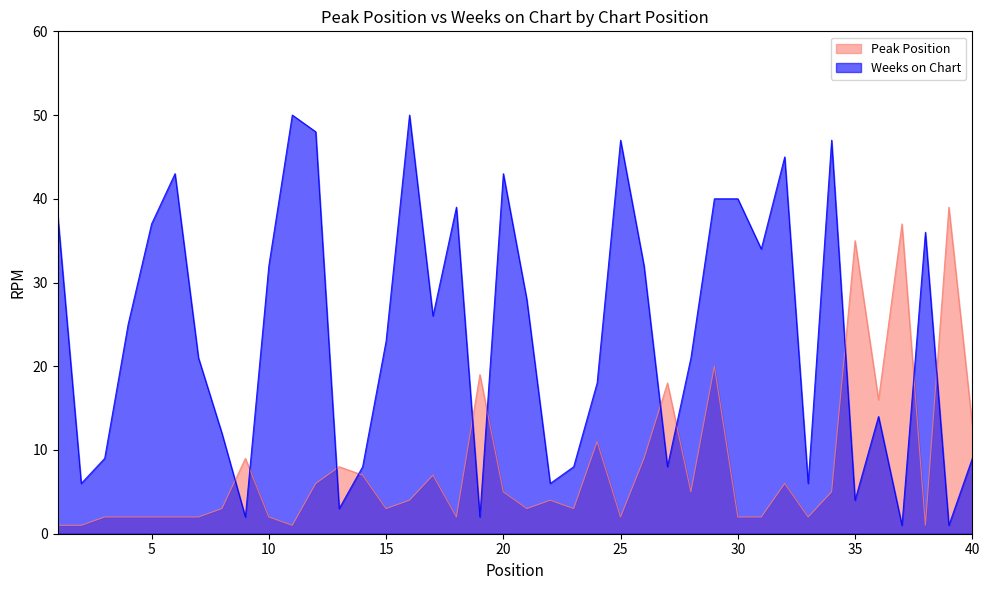

True or false: Weeks on Chart and Peak Position intersect in this chart.

True